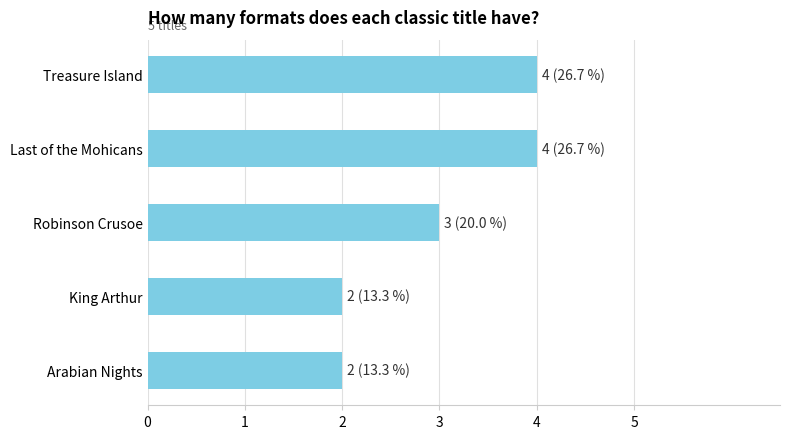

What is the maximum value shown in the chart?

4